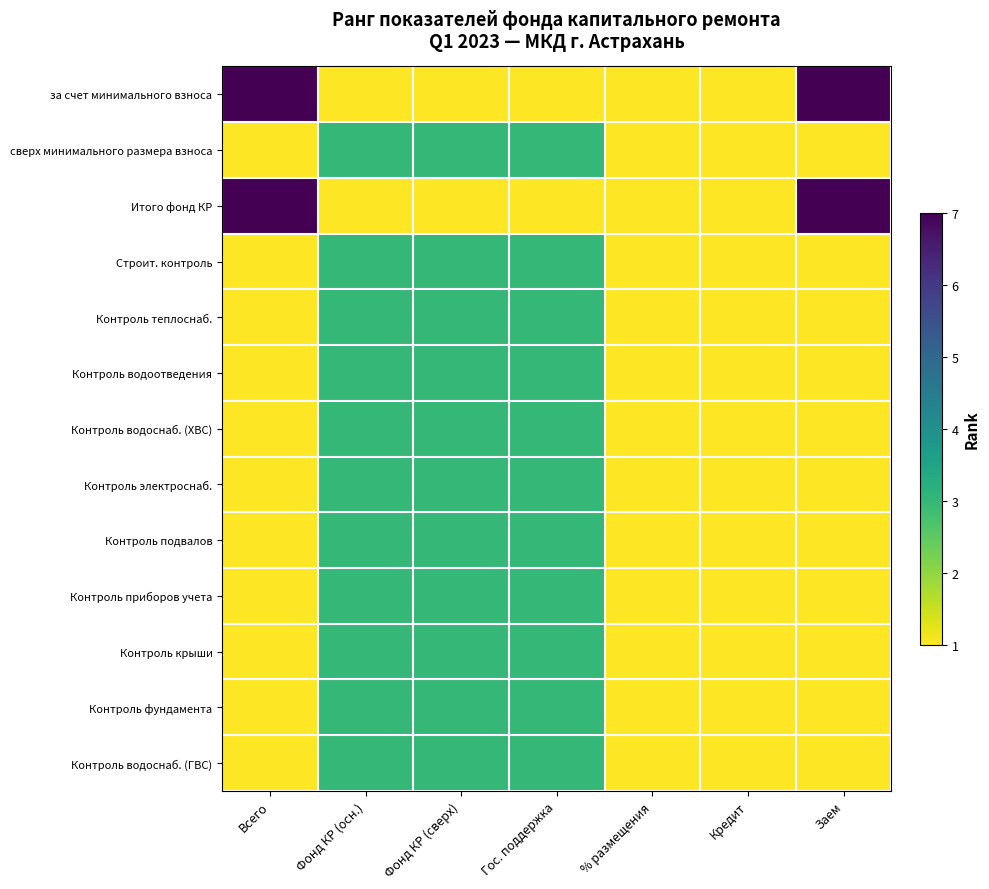

What is the smallest value displayed?

1